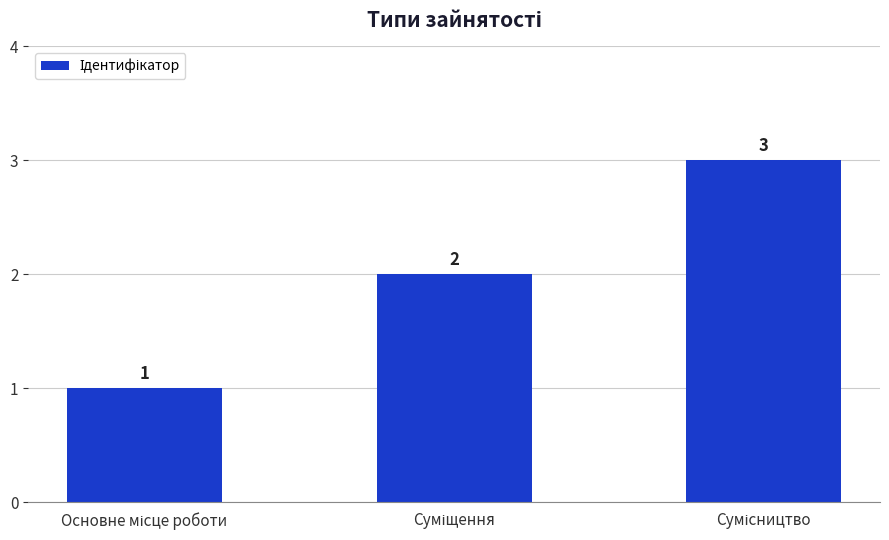

What is the average value?

2